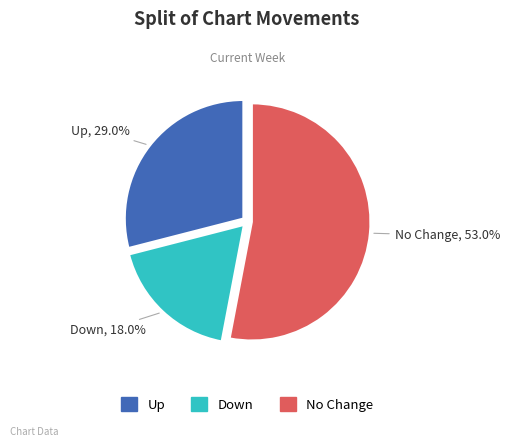

Does any single category account for the majority?

Yes